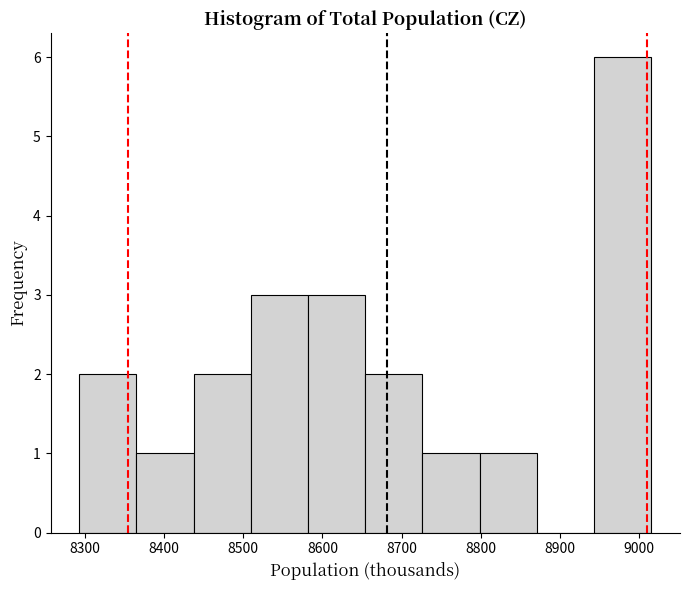

Reading left to right, transcribe this chart: for each bar, give the range it covers on the x-axis and its height. Neither the bar edges nor the heights are printed on the chart, so give them approximately, as read against the axes.

8290 to 8360: 2
8360 to 8440: 1
8440 to 8510: 2
8510 to 8580: 3
8580 to 8650: 3
8650 to 8730: 2
8730 to 8800: 1
8800 to 8870: 1
8870 to 8940: 0
8940 to 9020: 6